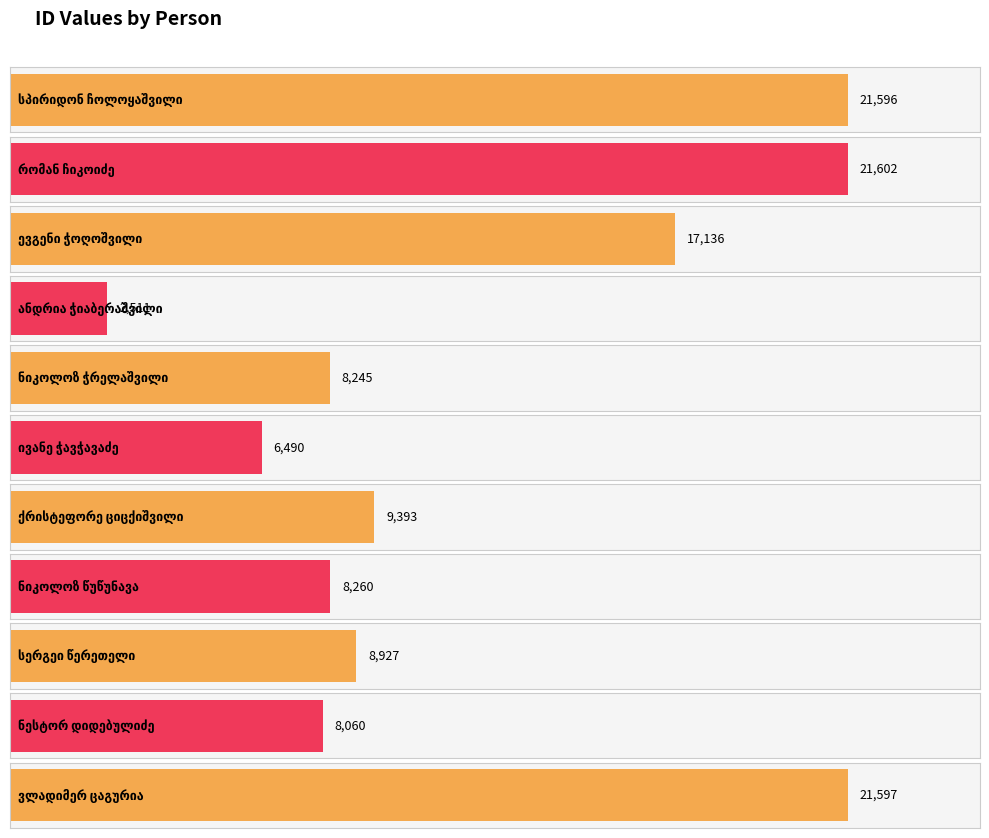

True or false: the data shows 8245 at ნიკოლოზ ჭრელაშვილი.

True